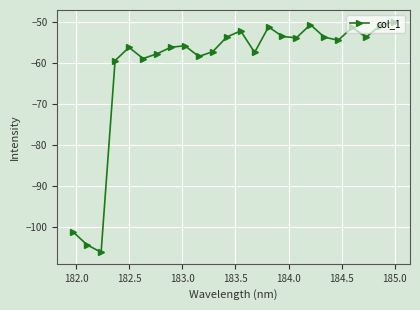

What is the value of the 3rd point from the left?

-106.0